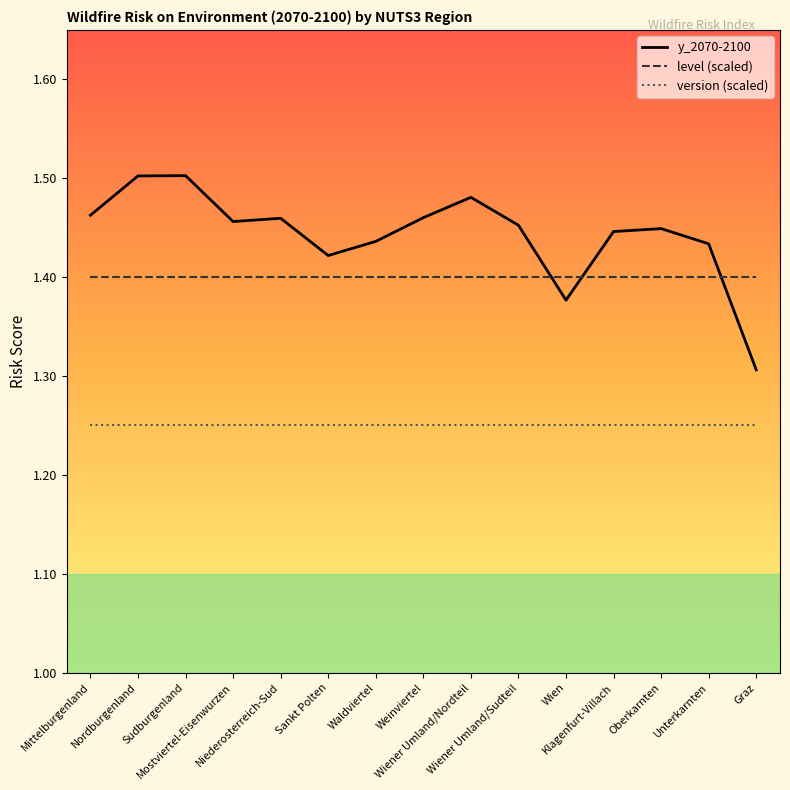

How many categories are shown in the chart?

15